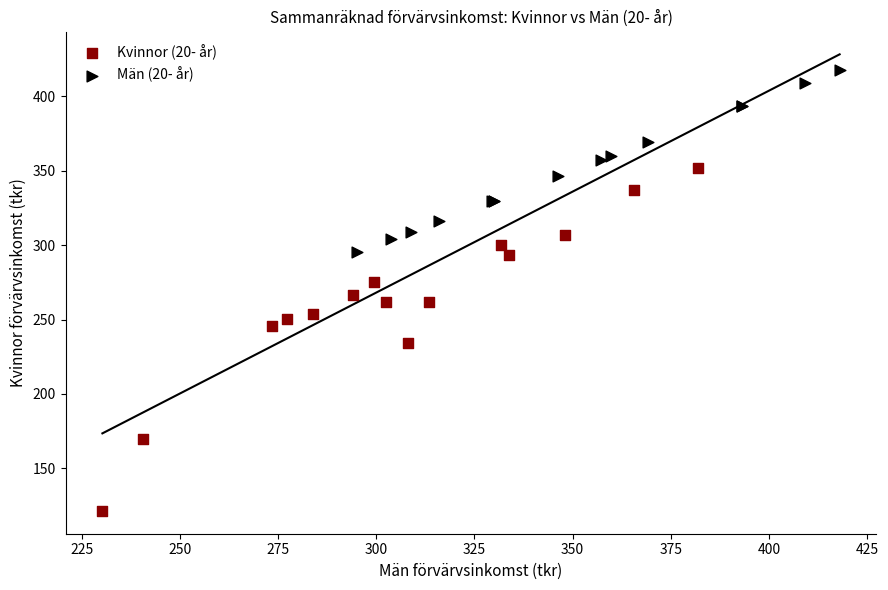

Which series reaches the maximum Y coordinate?

Män (20- år)